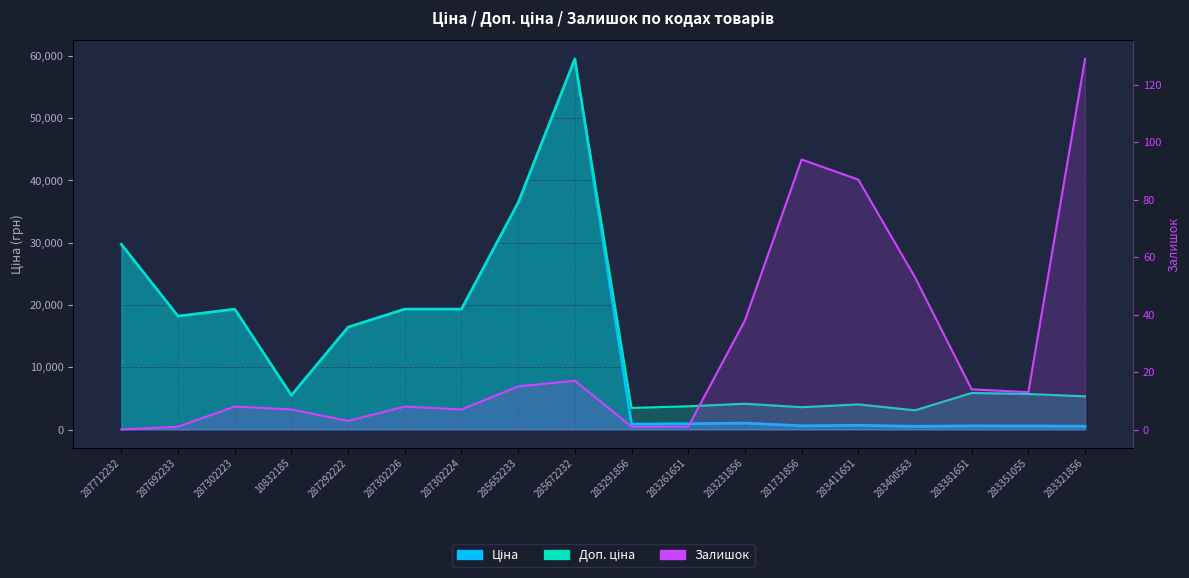

At which label does Залишок reach its peak?

283321856